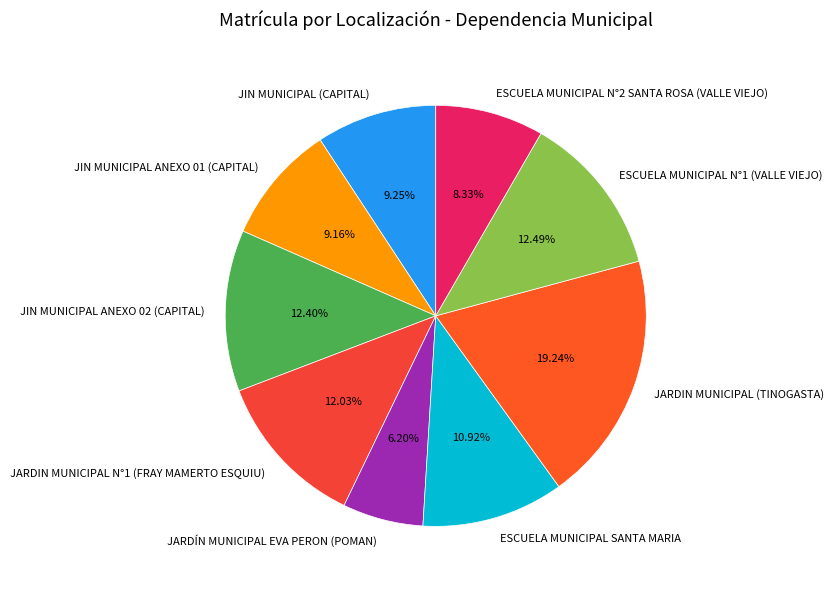

To the nearest percent, what is the average slice percentage?

11%